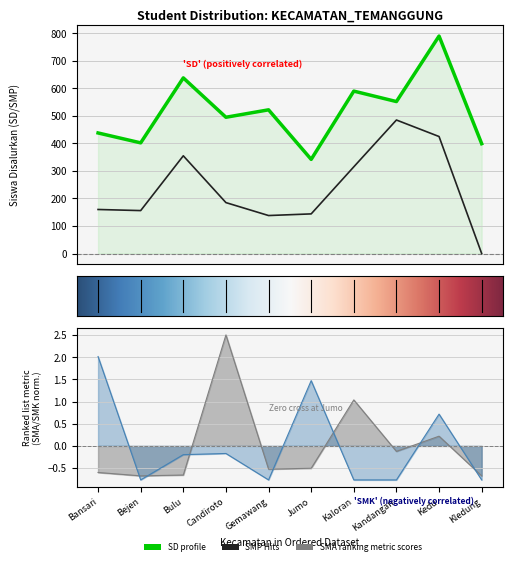

Which series has the largest range (max minus min)?

SMP Siswa Disalurkan